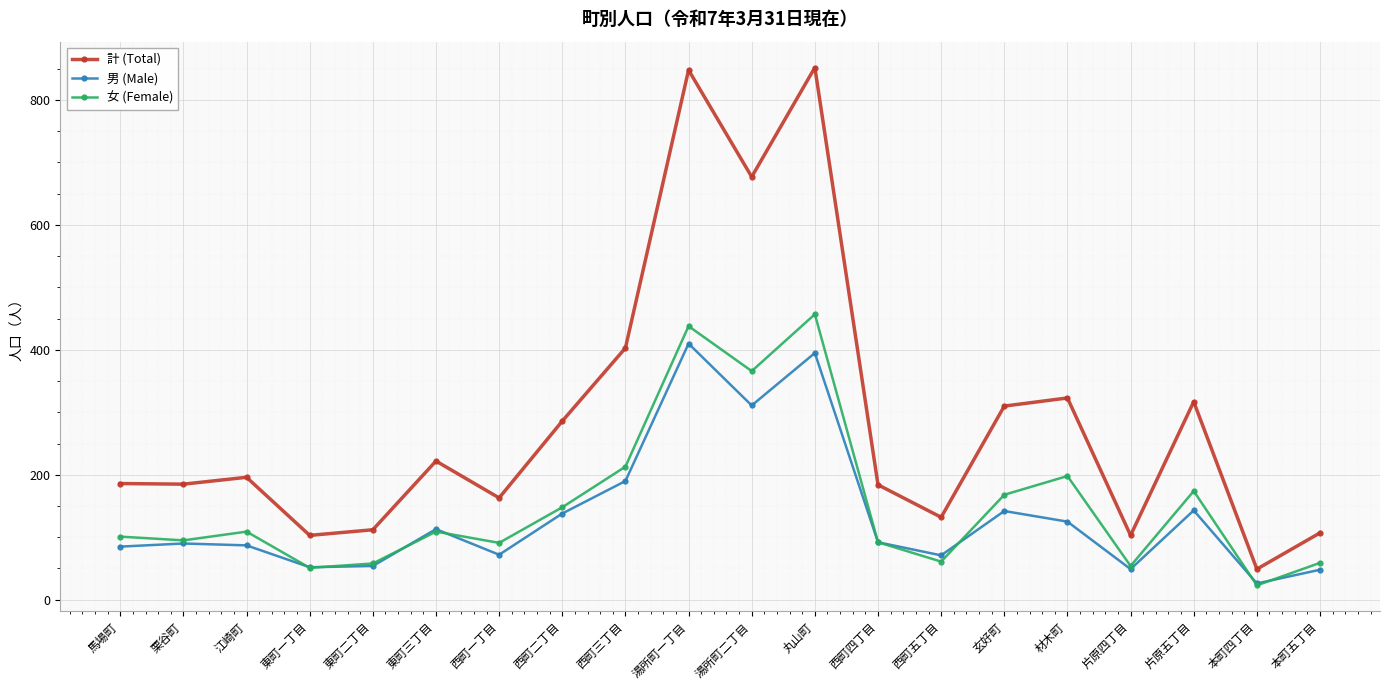

Where is the first local maximum for 女 (Female)?

江崎町